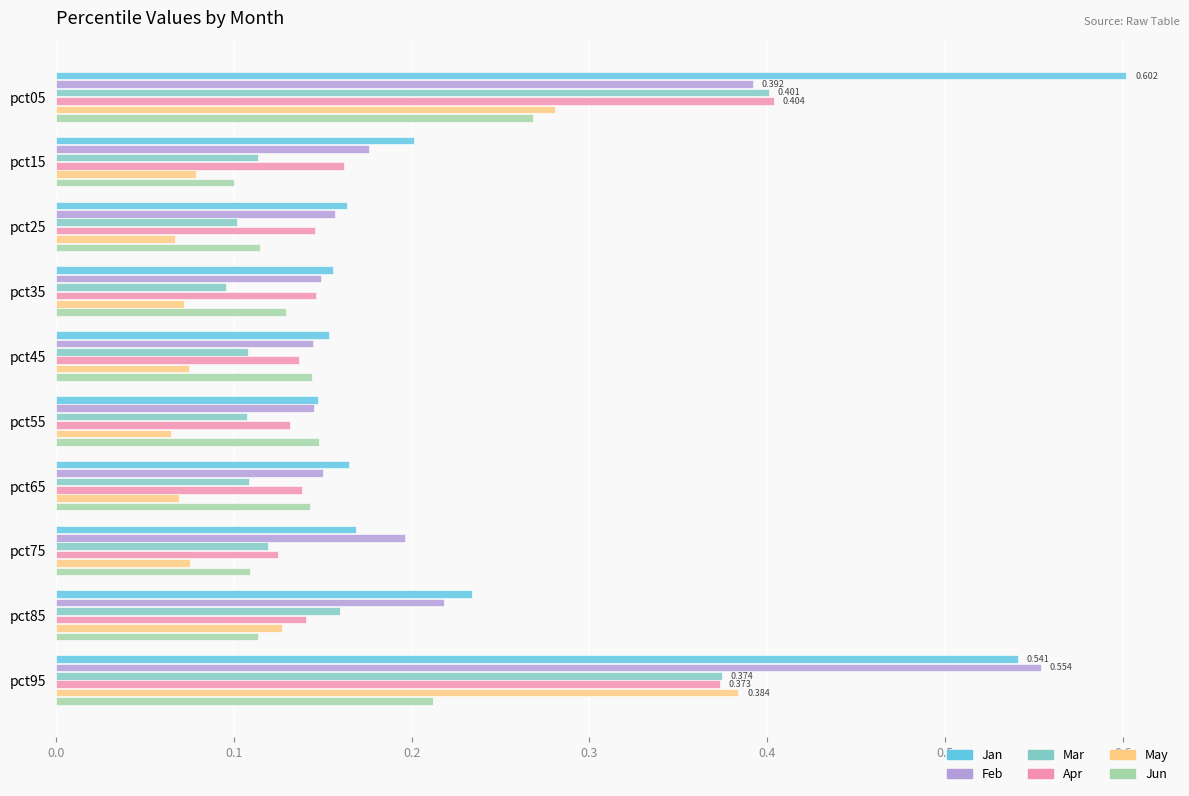

Which series has the largest range (max minus min)?

Jan